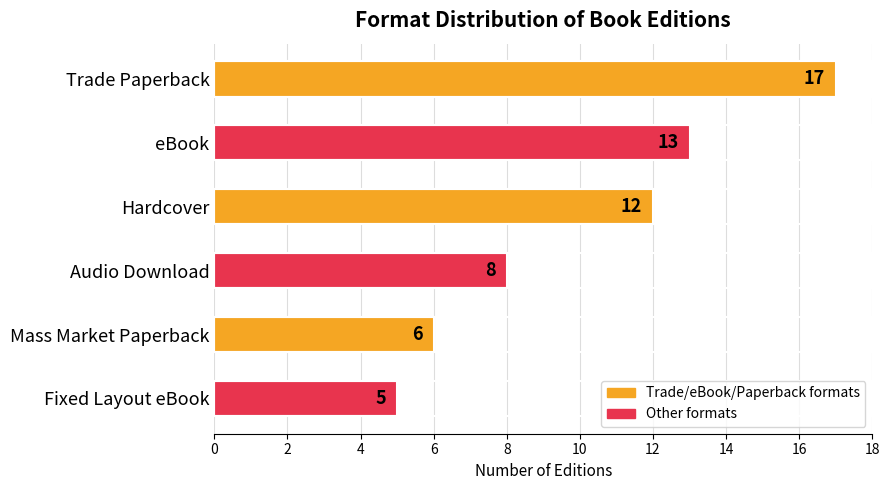

True or false: the data shows 17 at Trade Paperback.

True